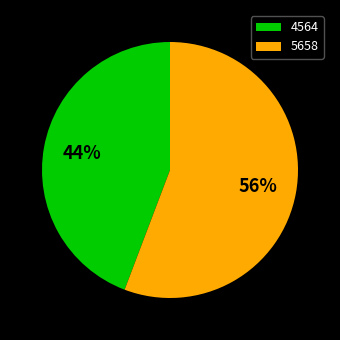

How many segments does this pie chart have?

2